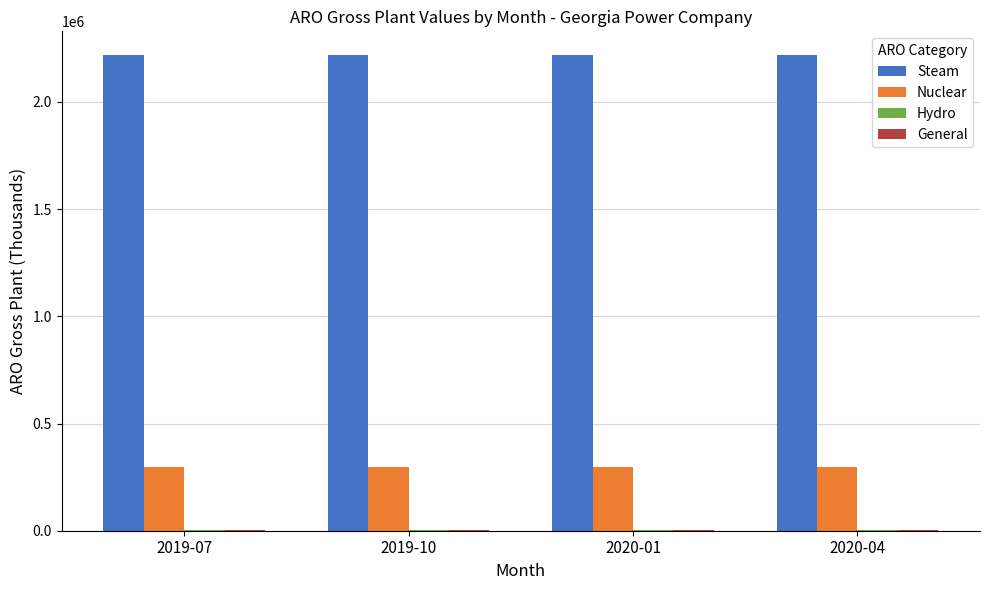

The value of Steam at 2019-07 is 973561.0. True or false?

False